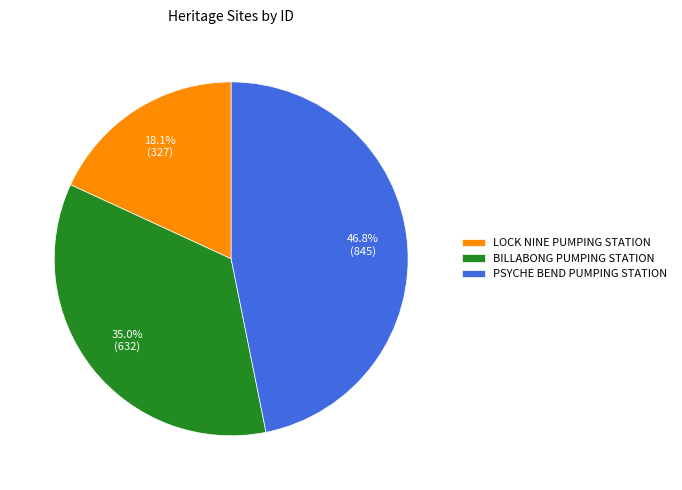

To the nearest percent, what is the combined percentage of PSYCHE BEND PUMPING STATION and LOCK NINE PUMPING STATION?

65%